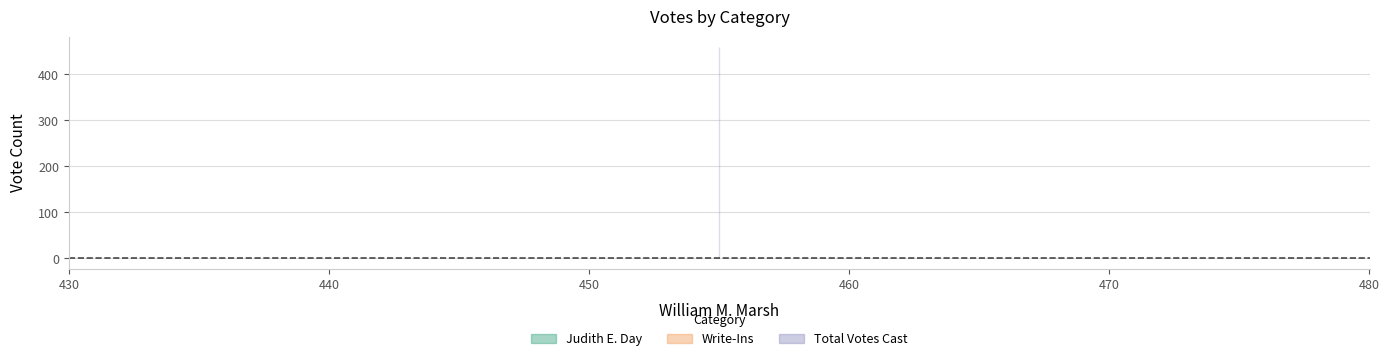

How many series are shown in this chart?

3